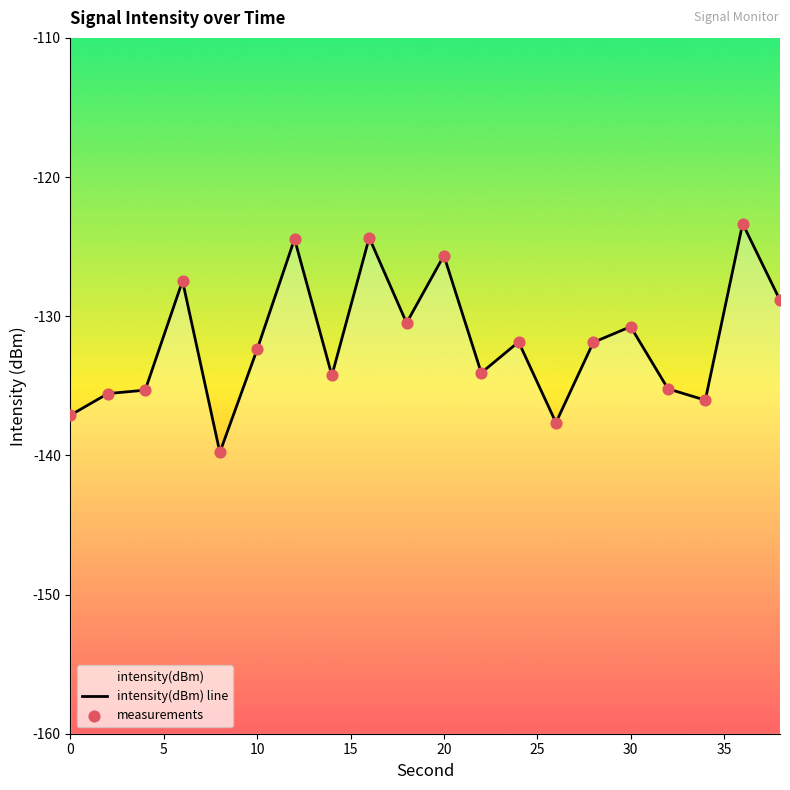

What is the total value across all series at 0?

-274.2